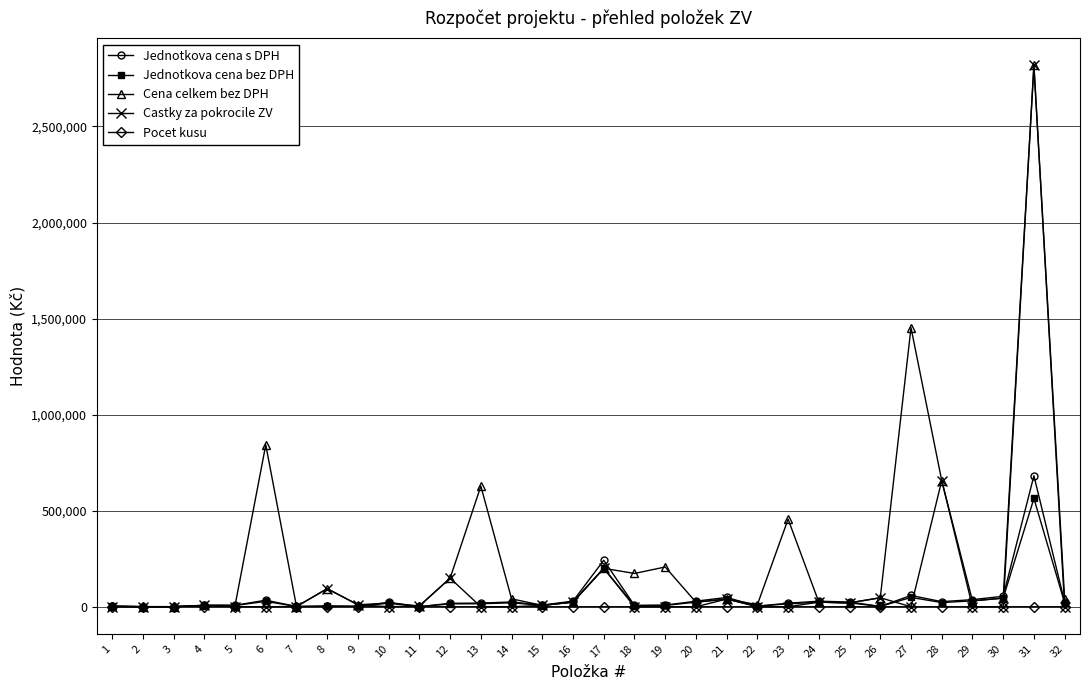

Which series has the widest spread of values?

Castky za pokrocile ZV